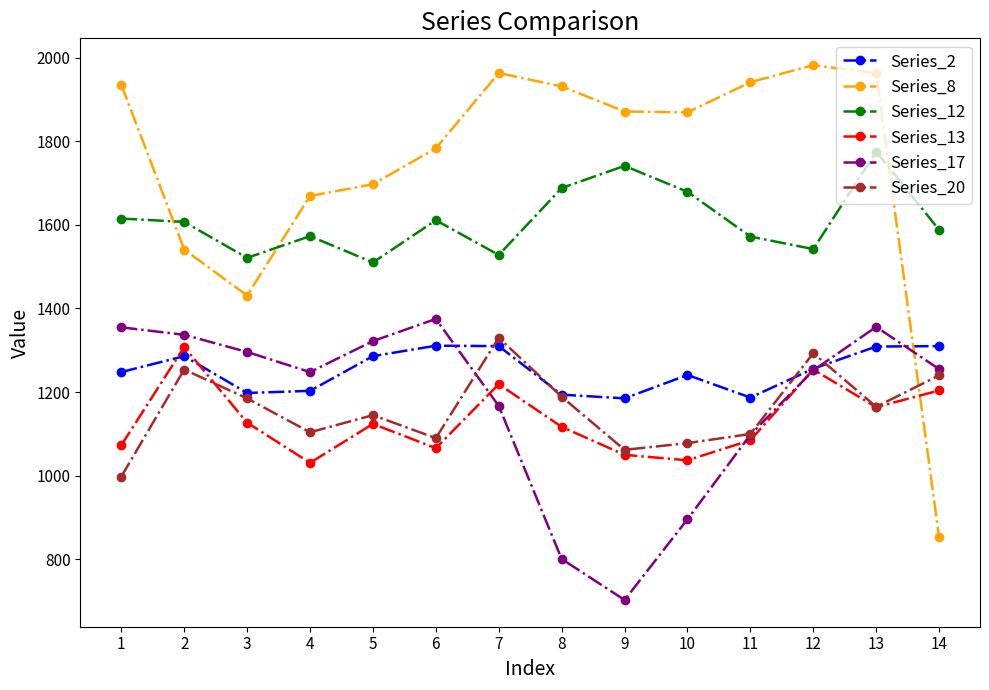

Does the chart have visible grid lines?

No